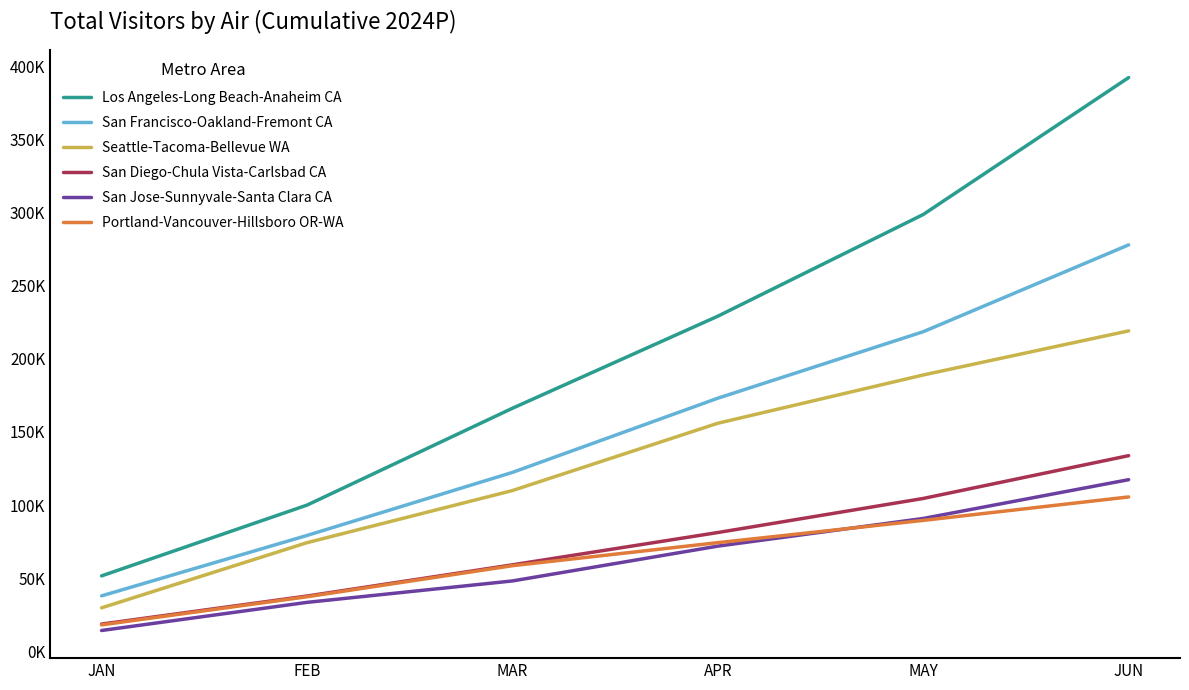

Rank the series at JUN from lowest to highest value.

Portland-Vancouver-Hillsboro OR-WA, San Jose-Sunnyvale-Santa Clara CA, San Diego-Chula Vista-Carlsbad CA, Seattle-Tacoma-Bellevue WA, San Francisco-Oakland-Fremont CA, Los Angeles-Long Beach-Anaheim CA